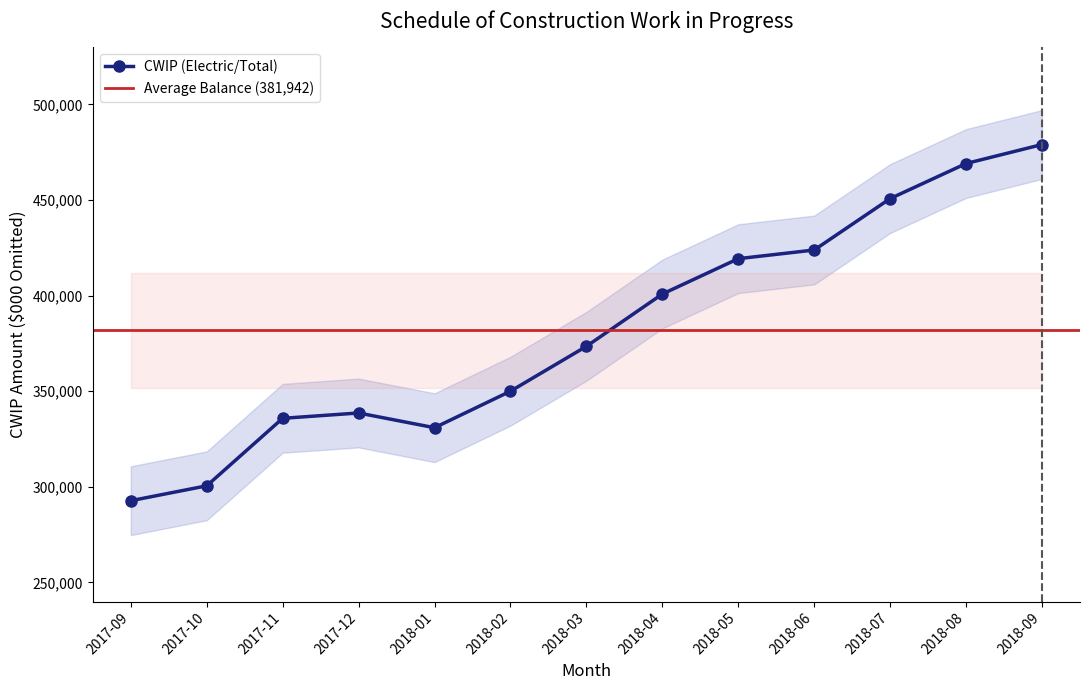

Is this an area chart (filled region under the line)?

No